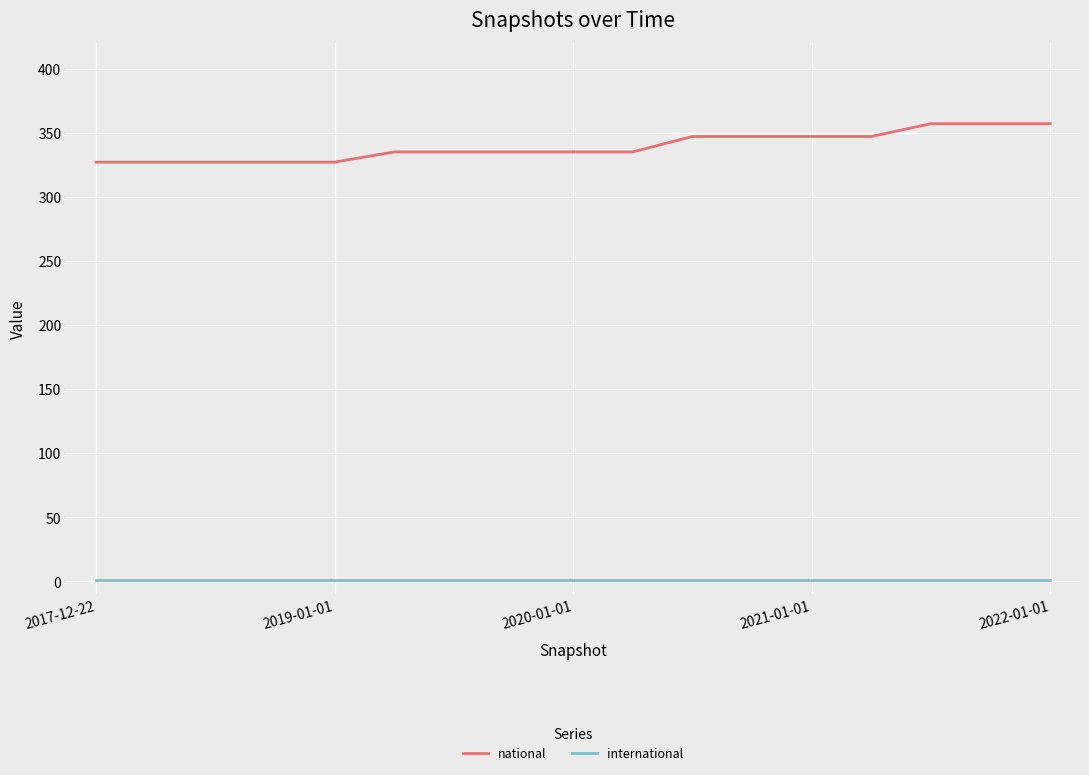

Rank the series by their maximum value, from highest to lowest.

national, international